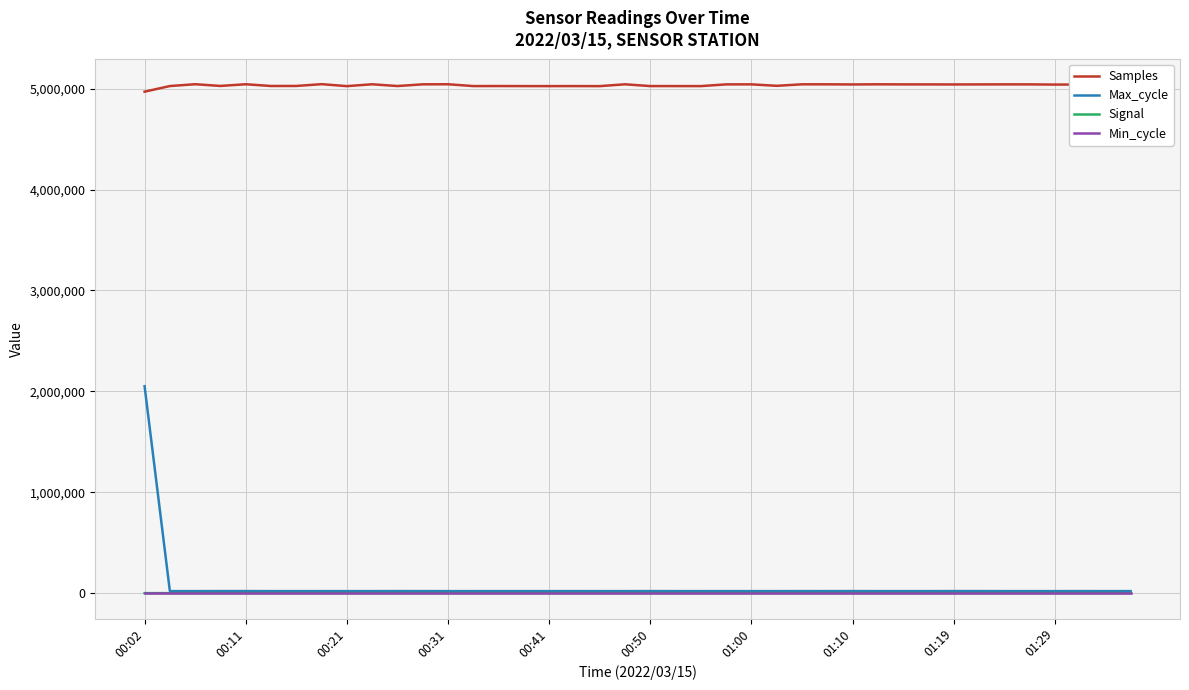

True or false: Max_cycle has a value of 10725 at 01:10.

False